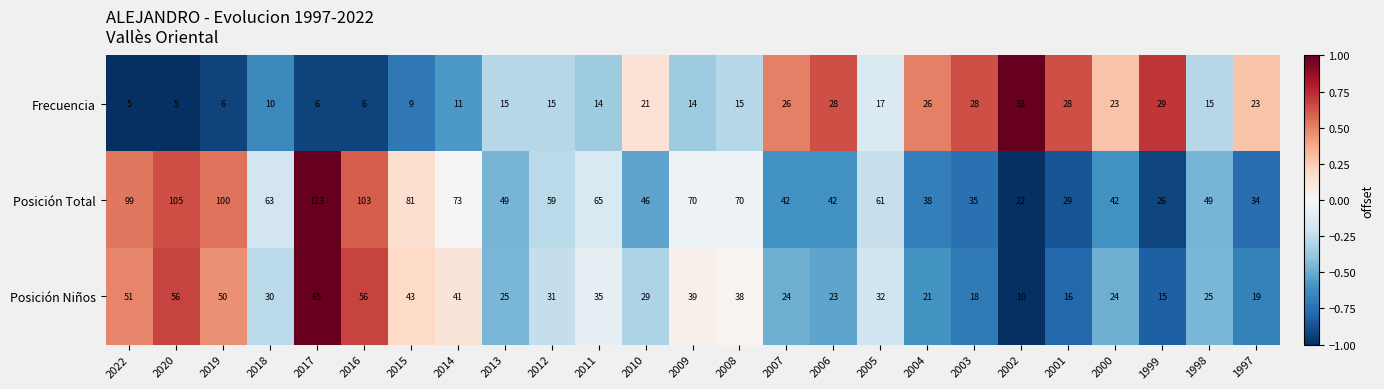

Rank the series at 2001 from lowest to highest value.

Posición Niños, Frecuencia, Posición Total